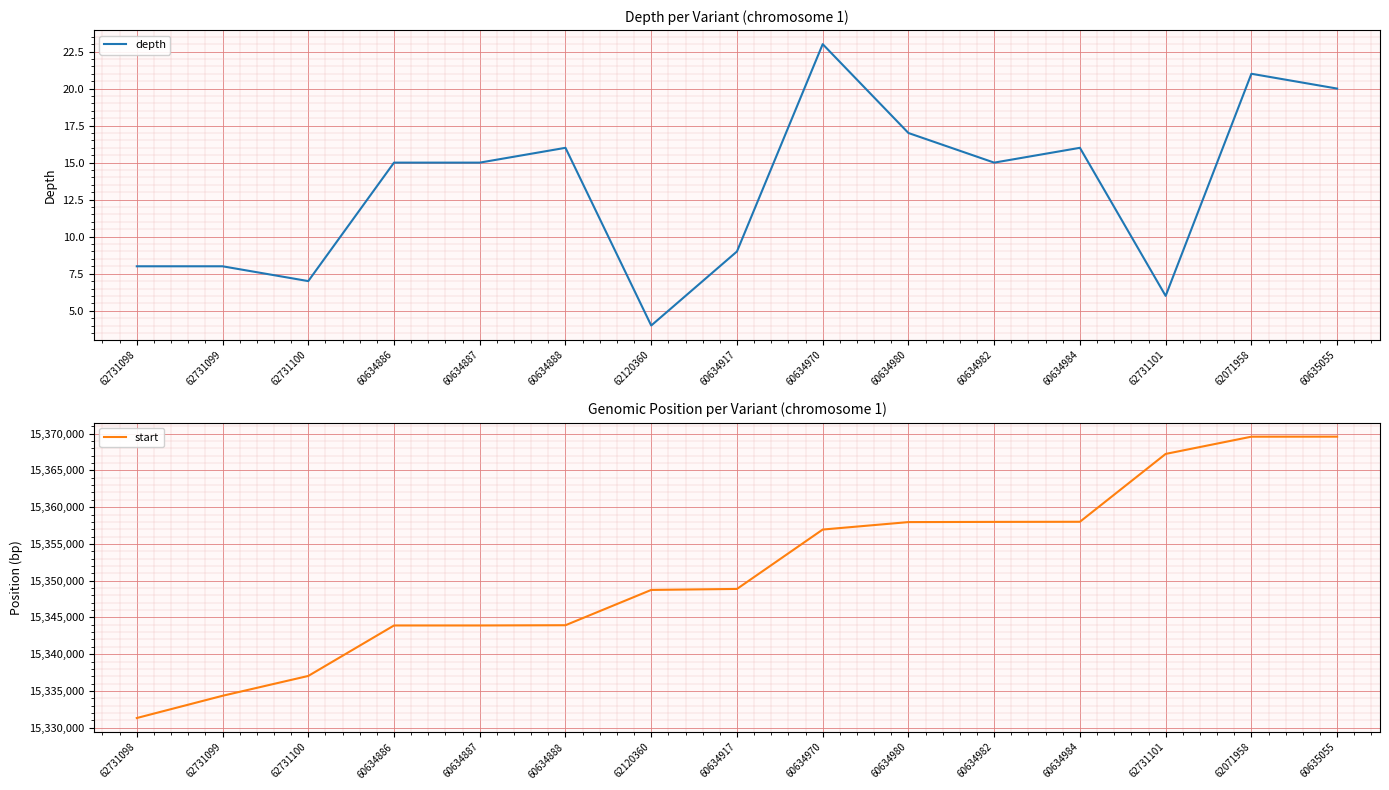

True or false: depth has more than 1 interior local peaks.

True